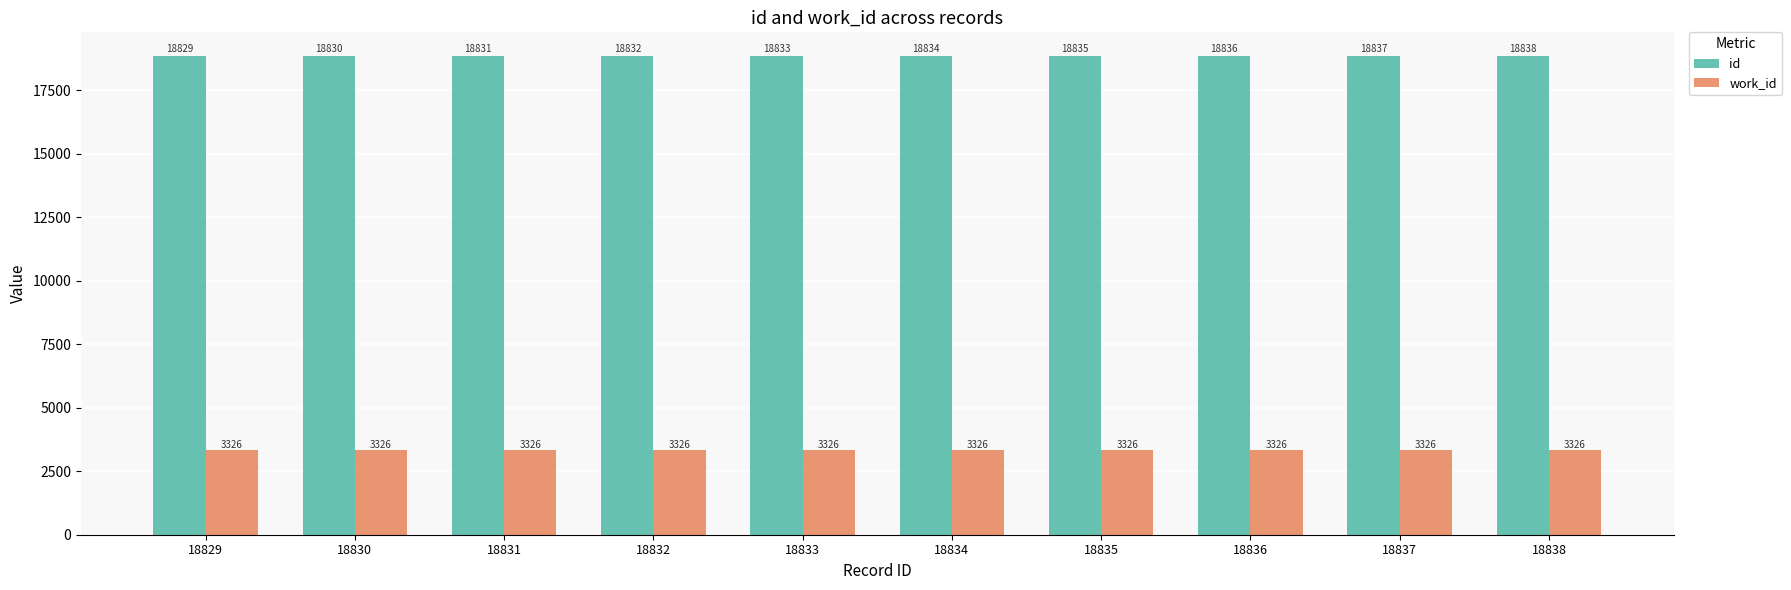

Reading left to right, transcribe all the data shown in this chart.

id: 18829=18829	18830=18830	18831=18831	18832=18832	18833=18833	18834=18834	18835=18835	18836=18836	18837=18837	18838=18838
work_id: 18829=3326	18830=3326	18831=3326	18832=3326	18833=3326	18834=3326	18835=3326	18836=3326	18837=3326	18838=3326